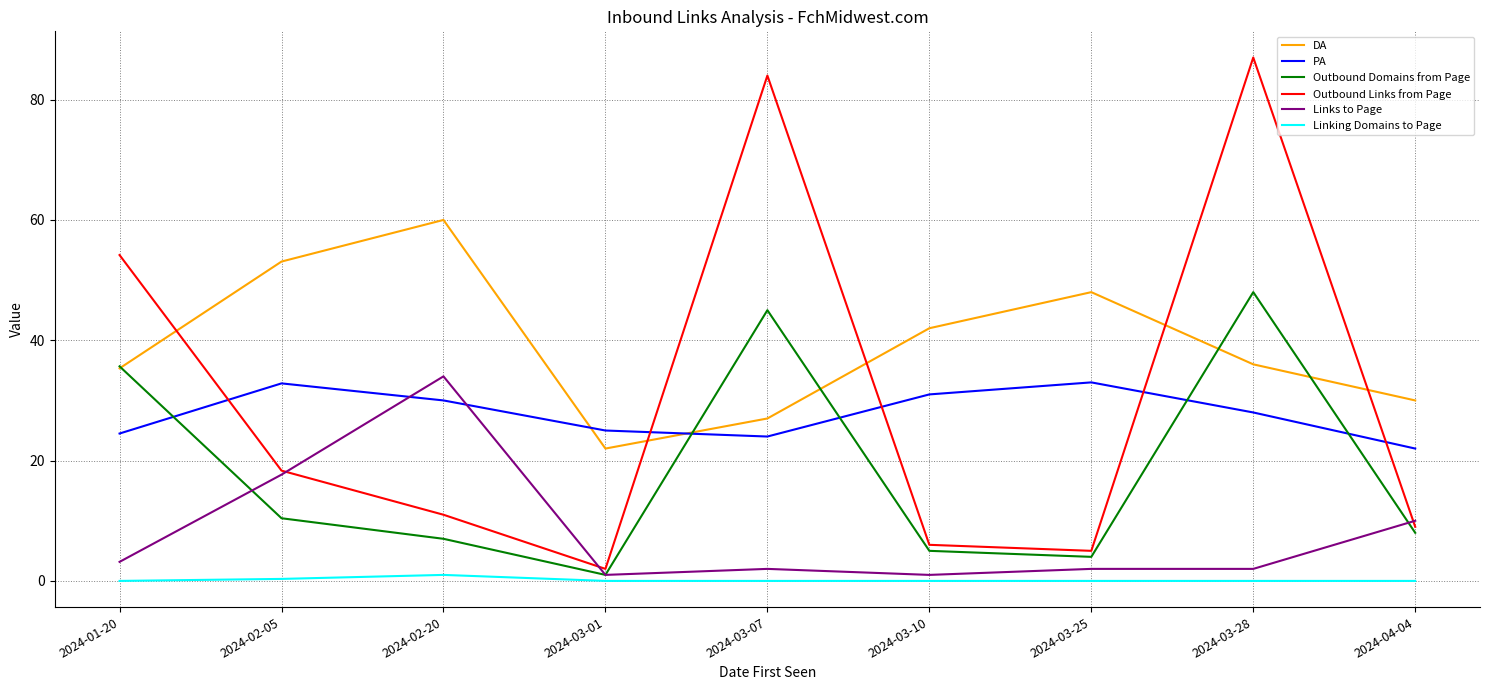

Is it true that Links to Page equals 1.0 at 2024-03-10?

True